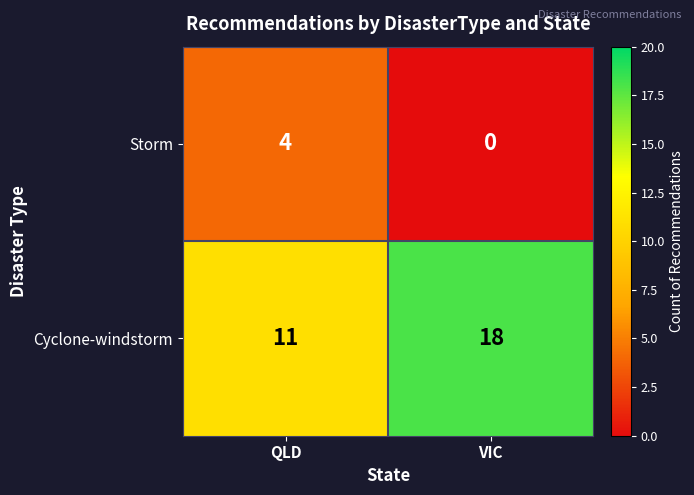

True or false: Cyclone-windstorm has a value of 3 at QLD.

False